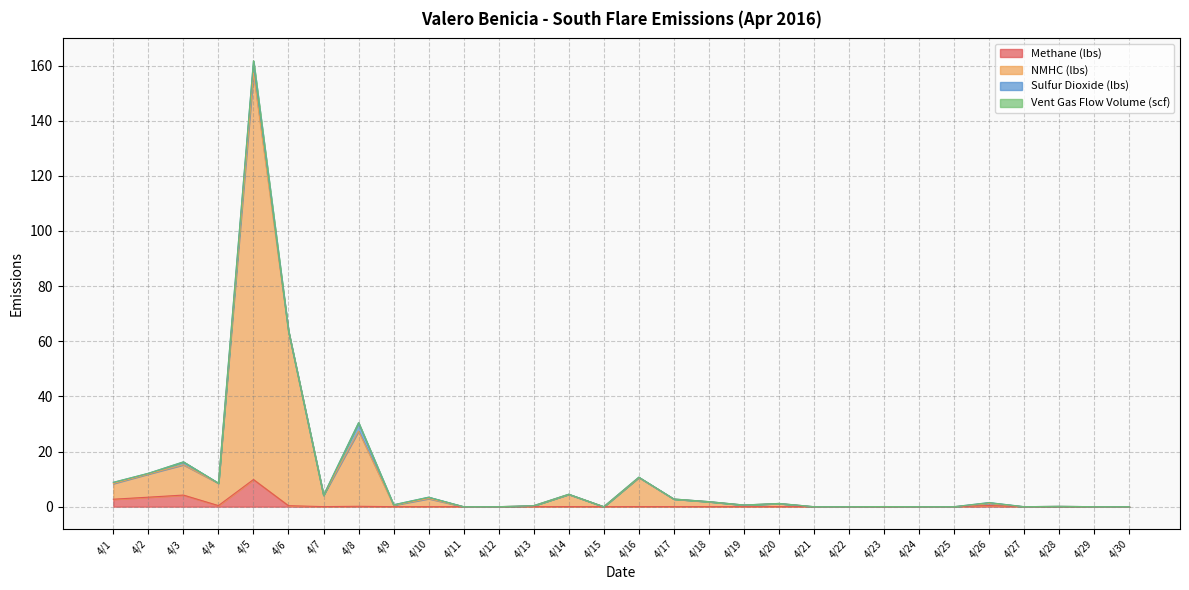

True or false: NMHC (lbs) has a value of 8.4 at 4/1.

True